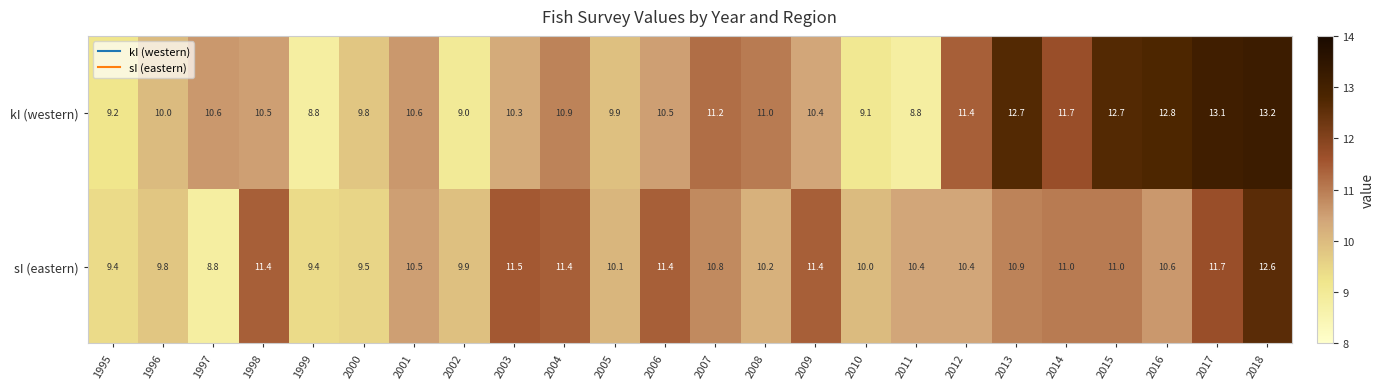

List the series in order of their overall mean, lowest first.

sI (eastern), kI (western)